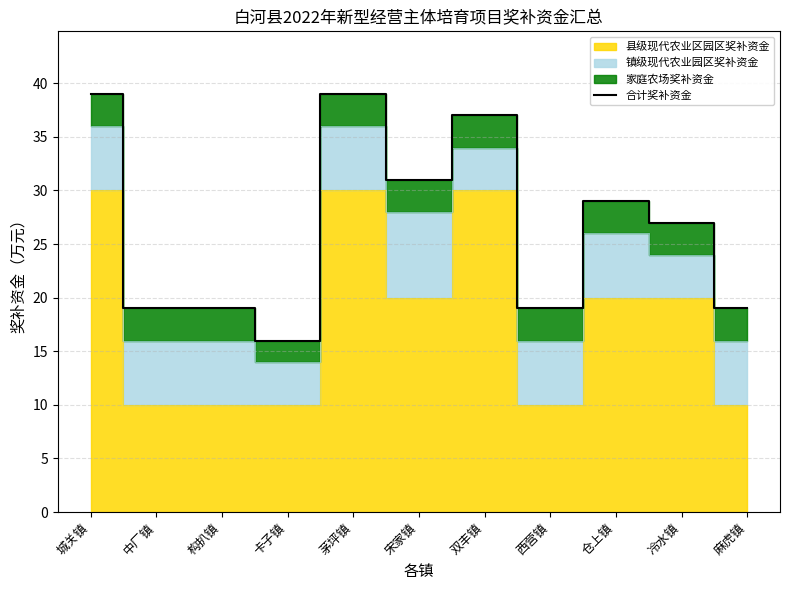

Which has a higher value, 中厂镇 or 宋家镇?

宋家镇